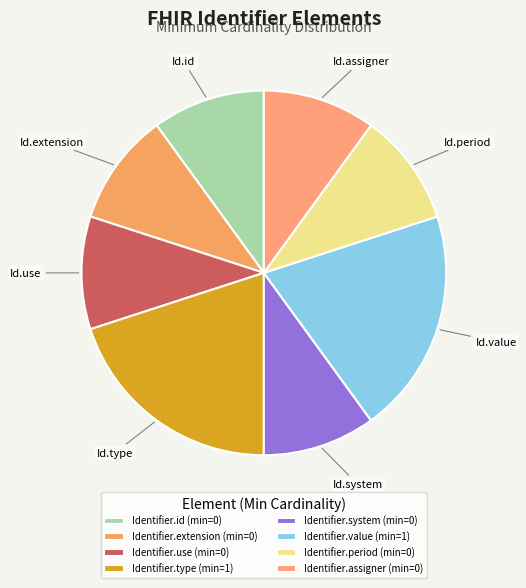

Rank the categories by value from highest to lowest.

Identifier.type, Identifier.value, Identifier.id, Identifier.extension, Identifier.use, Identifier.system, Identifier.period, Identifier.assigner